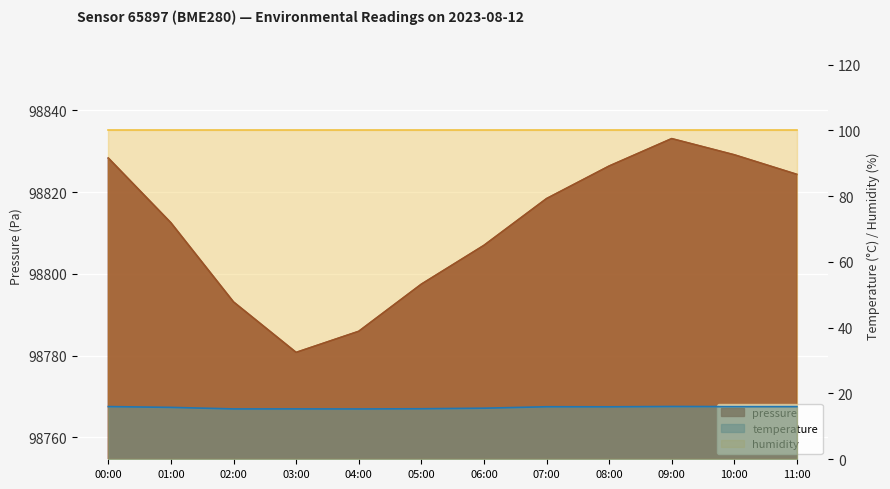

In temperature, how many points are higher than both neighbors (excluding endpoints)?

3